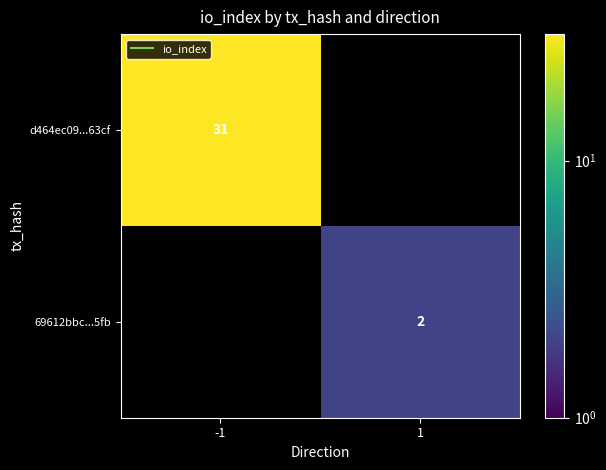

What is the minimum value for d464ec09...63cf?

31.0